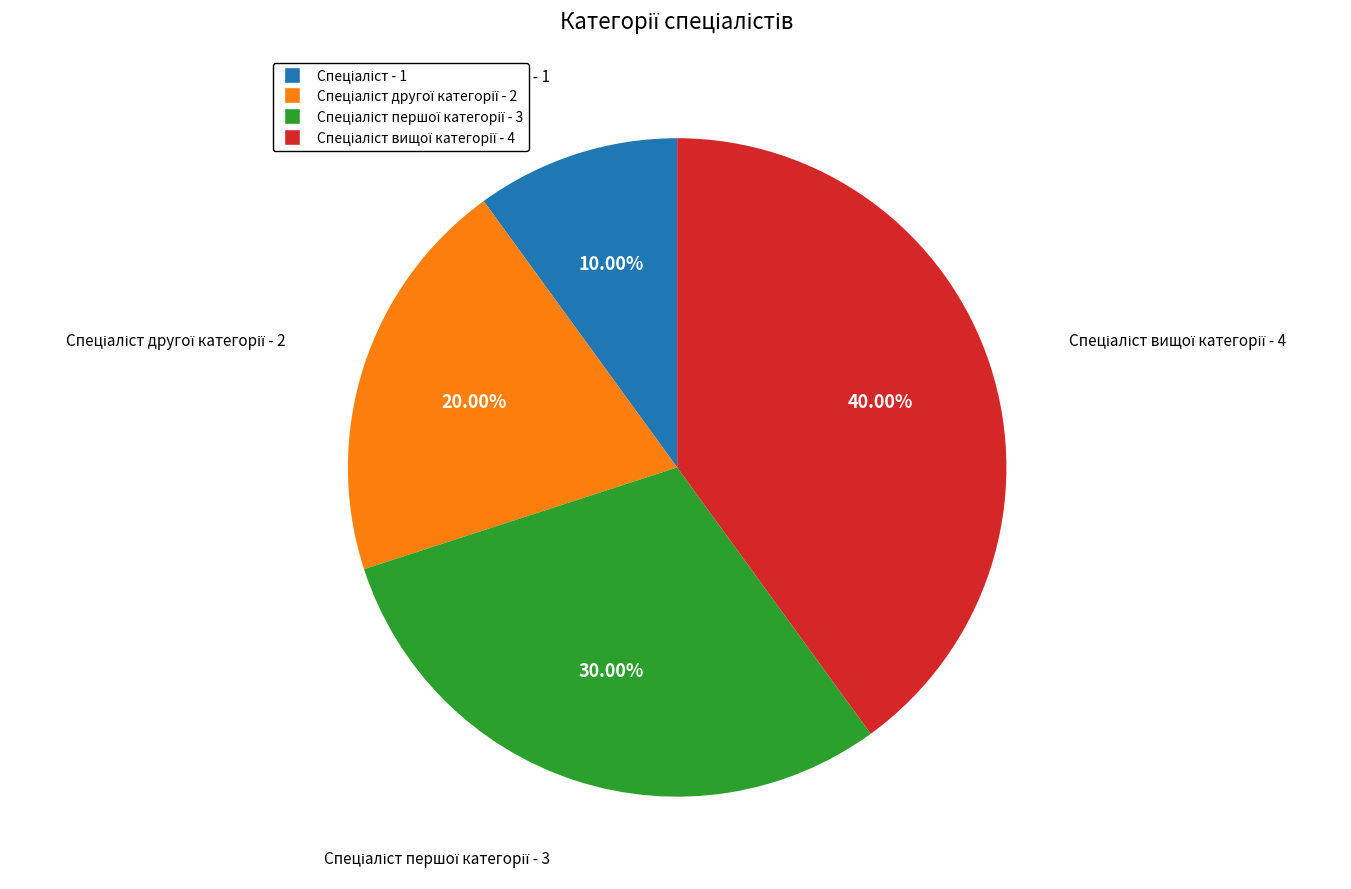

How many segments does this pie chart have?

4